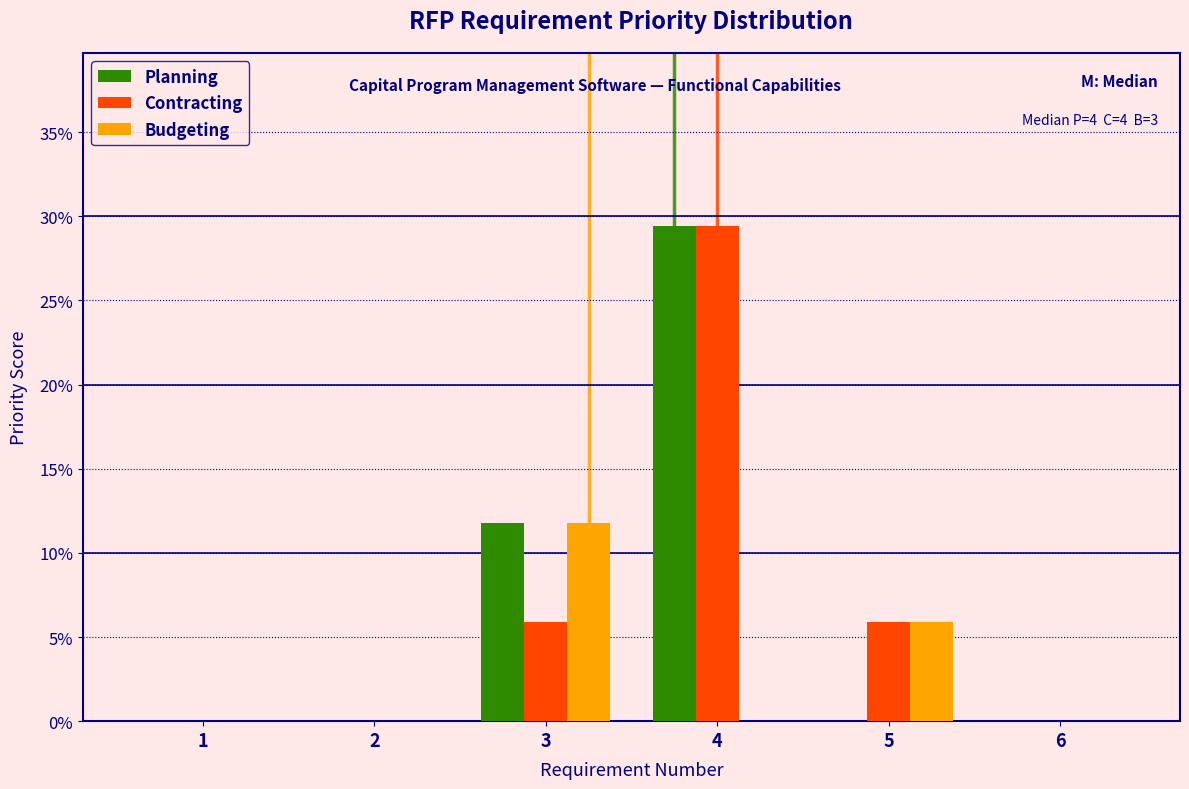

In the Planning series, which range on the x-axis has the tallest bar?

3.5 to 4.5